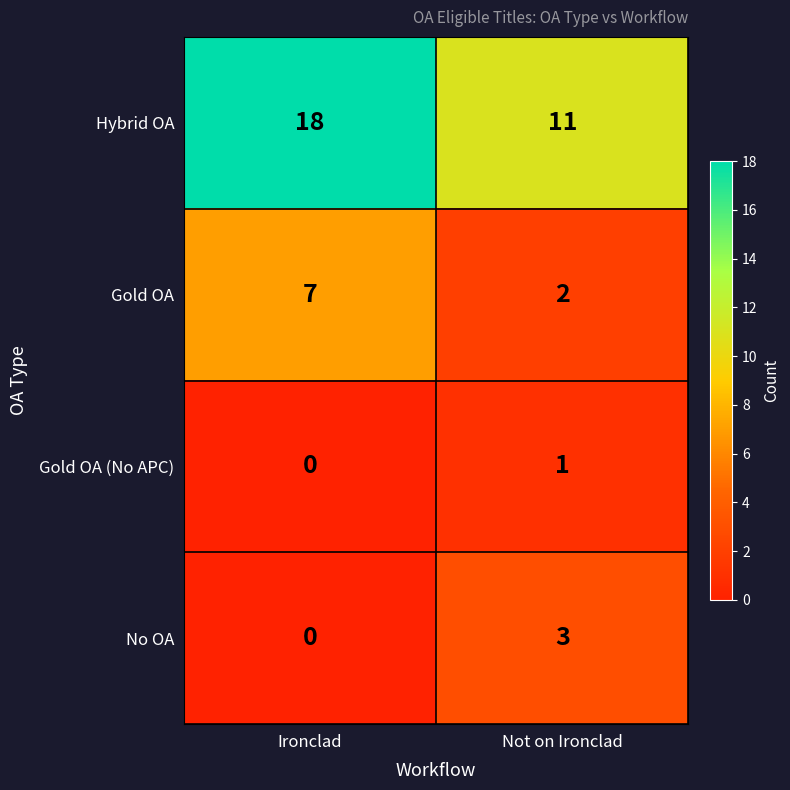

The value of Gold OA (No APC) at Not on Ironclad is 1. True or false?

True